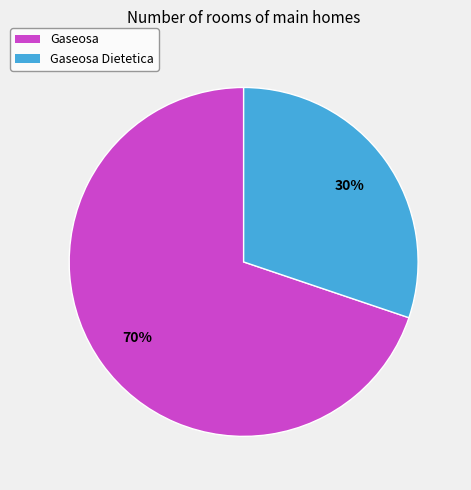

To the nearest percent, what portion does Gaseosa represent?

70%